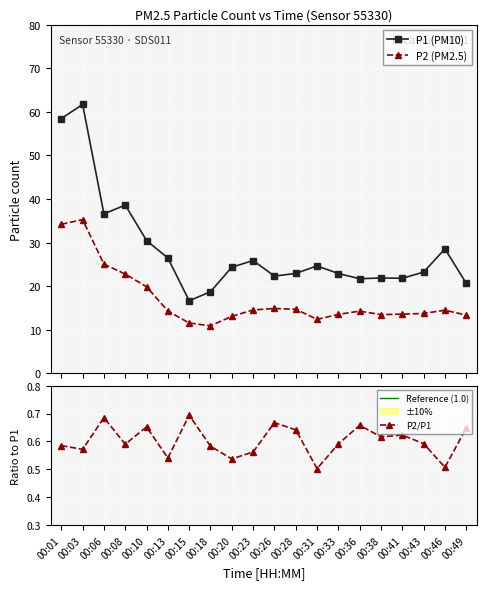

How many values in the P1 series exceed 24?

10